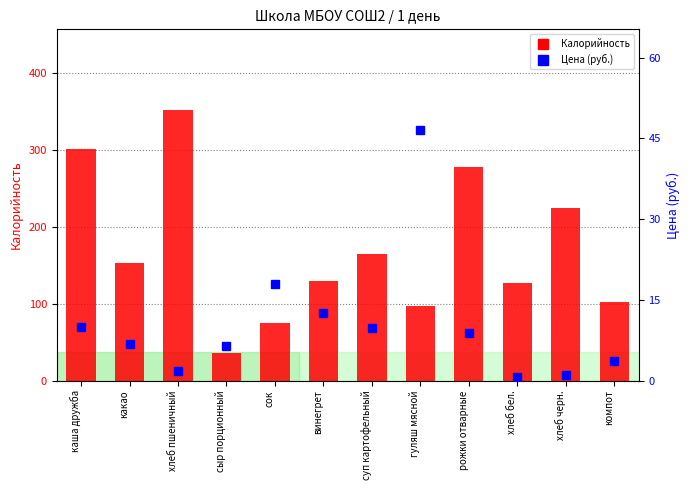

Rank the categories by Цена value from lowest to highest.

хлеб бел., хлеб черн., хлеб пшеничный, компот, сыр порционный, какао, рожки отварные, суп картофельный, каша дружба, винегрет, сок, гуляш мясной